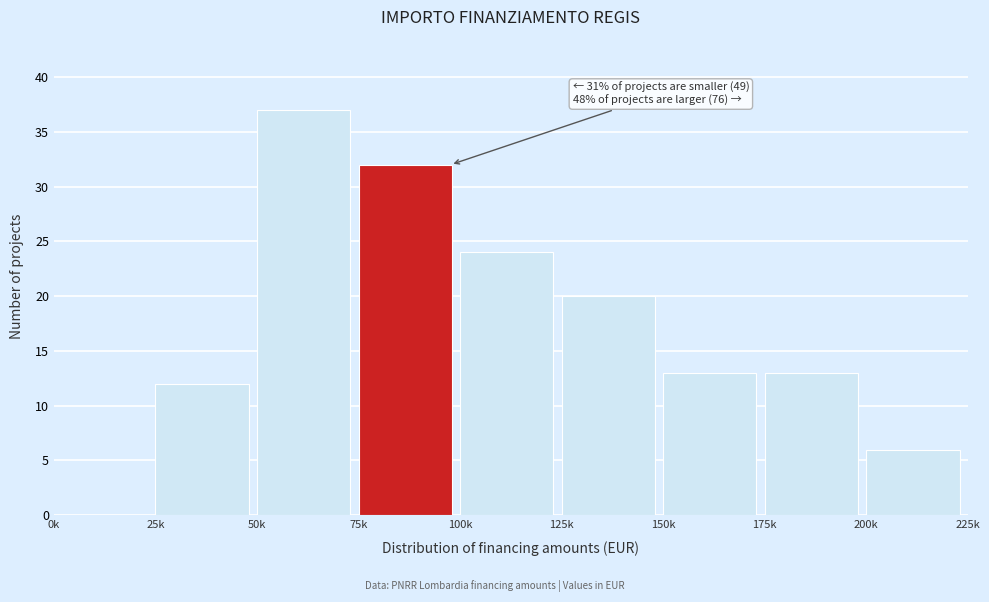

Reading left to right, extract all data points from this chart.

0k=0	25k=12	50k=37	75k=32	100k=24	125k=20	150k=13	175k=13	200k=6